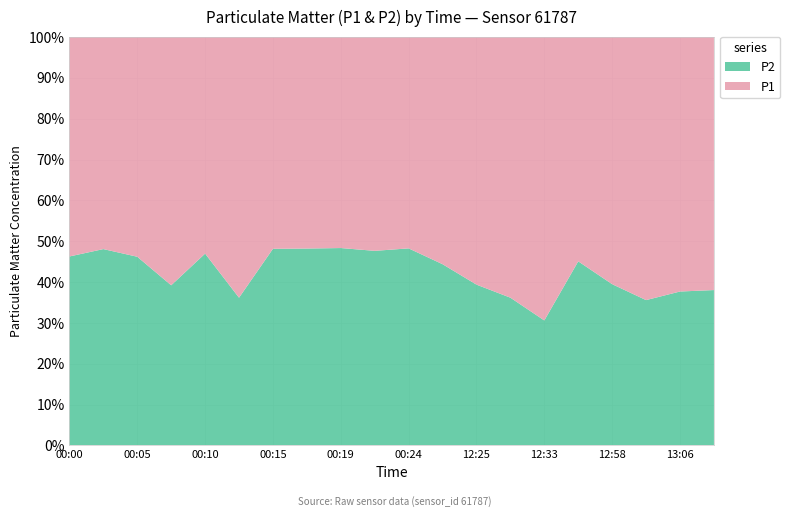

Reading right to left, list all the values displayed in this chart.

P1: 6.3	6.5	6.6	5.9	4.6	9.1	7.3	5.8	1.9	1.5	1.7	1.6	1.4	1.4	2.5	1.8	2.2	1.6	1.4	1.8
P2: 3.9	4.0	3.6	3.9	3.8	4.0	4.2	3.8	1.5	1.4	1.5	1.4	1.4	1.3	1.4	1.6	1.4	1.4	1.2	1.6